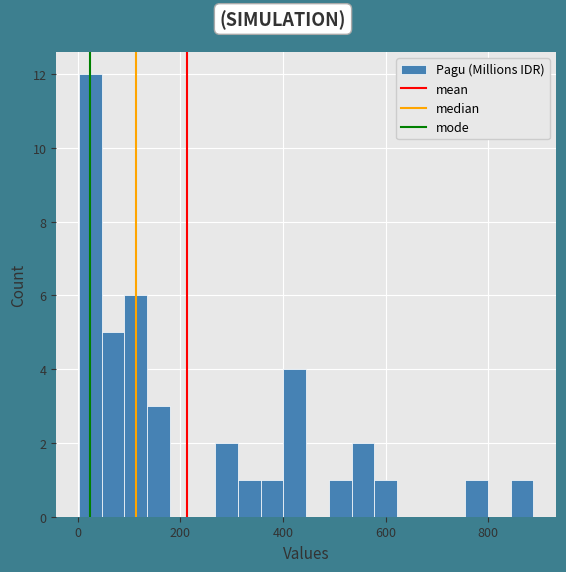

Around what value on the x-axis is the tallest bar? Give the approximate position of its centre, as read against the axis.

20